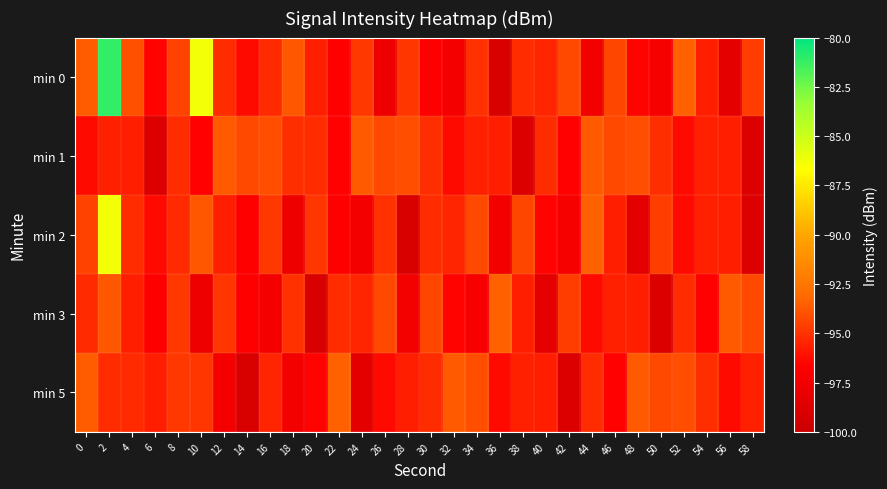

Reading left to right, transcribe all the data shown in this chart.

min 0: 0=-93.6	2=-81.1	4=-94.0	6=-96.5	8=-94.5	10=-86.3	12=-95.2	14=-96.3	16=-95.3	18=-93.8	20=-95.7	22=-96.7	24=-94.8	26=-97.7	28=-94.9	30=-96.7	32=-97.3	34=-95.1	36=-99.1	38=-95.2	40=-95.5	42=-94.2	44=-97.4	46=-94.4	48=-96.5	50=-97.1	52=-93.5	54=-95.7	56=-98.3	58=-94.6
min 1: 0=-96.3	2=-95.6	4=-95.7	6=-98.9	8=-95.2	10=-96.6	12=-93.7	14=-94.3	16=-94.1	18=-95.1	20=-95.2	22=-96.6	24=-93.7	26=-94.3	28=-94.1	30=-95.1	32=-96.3	34=-95.6	36=-95.7	38=-98.9	40=-95.2	42=-96.6	44=-93.7	46=-94.3	48=-94.1	50=-95.1	52=-96.3	54=-95.6	56=-95.7	58=-98.9
min 2: 0=-94.5	2=-86.3	4=-95.2	6=-96.3	8=-95.3	10=-93.8	12=-95.7	14=-96.7	16=-94.8	18=-97.7	20=-94.9	22=-96.7	24=-97.3	26=-95.1	28=-99.1	30=-95.2	32=-95.5	34=-94.2	36=-97.4	38=-94.4	40=-96.5	42=-97.1	44=-93.5	46=-95.7	48=-98.3	50=-94.6	52=-96.3	54=-95.6	56=-95.7	58=-98.9
min 3: 0=-95.3	2=-93.8	4=-95.7	6=-96.7	8=-94.8	10=-97.7	12=-94.9	14=-96.7	16=-97.3	18=-95.1	20=-99.1	22=-95.2	24=-95.5	26=-94.2	28=-97.4	30=-94.4	32=-96.5	34=-97.1	36=-93.5	38=-95.7	40=-98.3	42=-94.6	44=-96.3	46=-95.6	48=-95.7	50=-98.9	52=-95.2	54=-96.6	56=-93.7	58=-94.3
min 5: 0=-93.6	2=-95.2	4=-95.3	6=-95.7	8=-94.8	10=-94.9	12=-97.3	14=-99.1	16=-95.5	18=-97.4	20=-96.5	22=-93.5	24=-98.3	26=-96.3	28=-95.7	30=-95.2	32=-93.7	34=-94.1	36=-96.3	38=-95.6	40=-95.7	42=-98.9	44=-95.2	46=-96.6	48=-93.7	50=-94.3	52=-94.1	54=-95.1	56=-96.3	58=-95.6